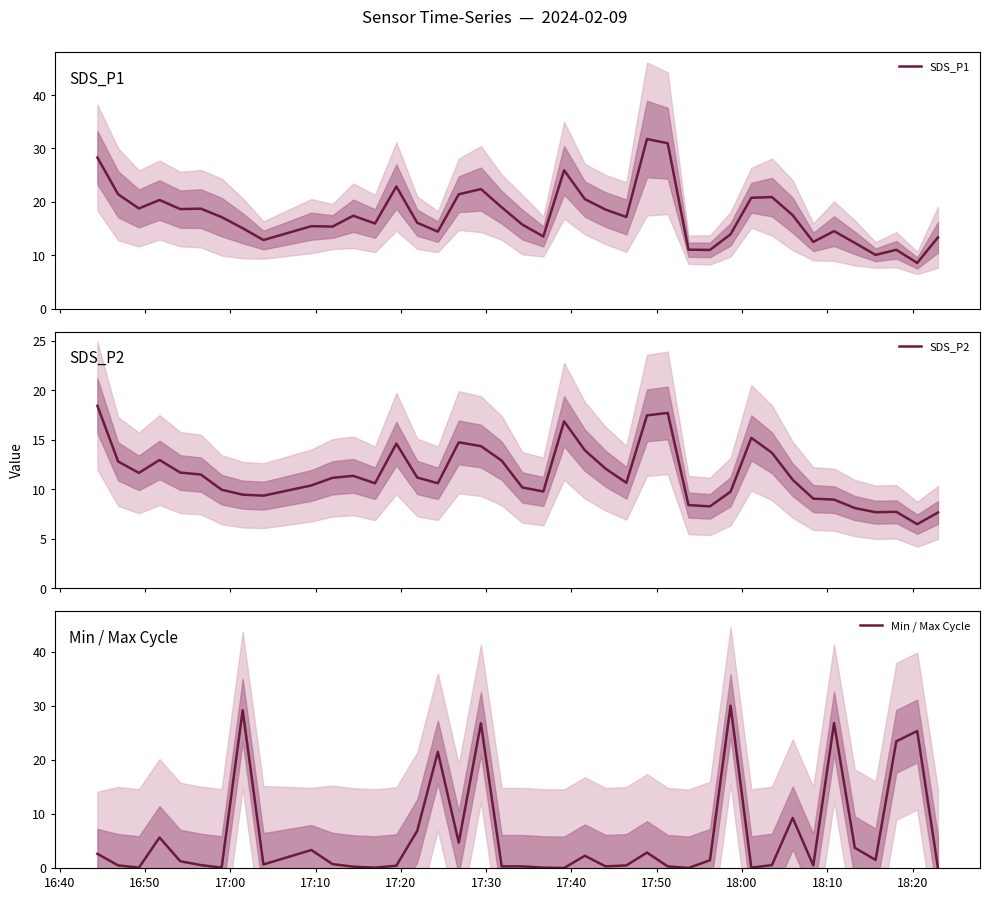

Rank the series by their average value, from highest to lowest.

SDS_P1, SDS_P2, Min / Max Cycle